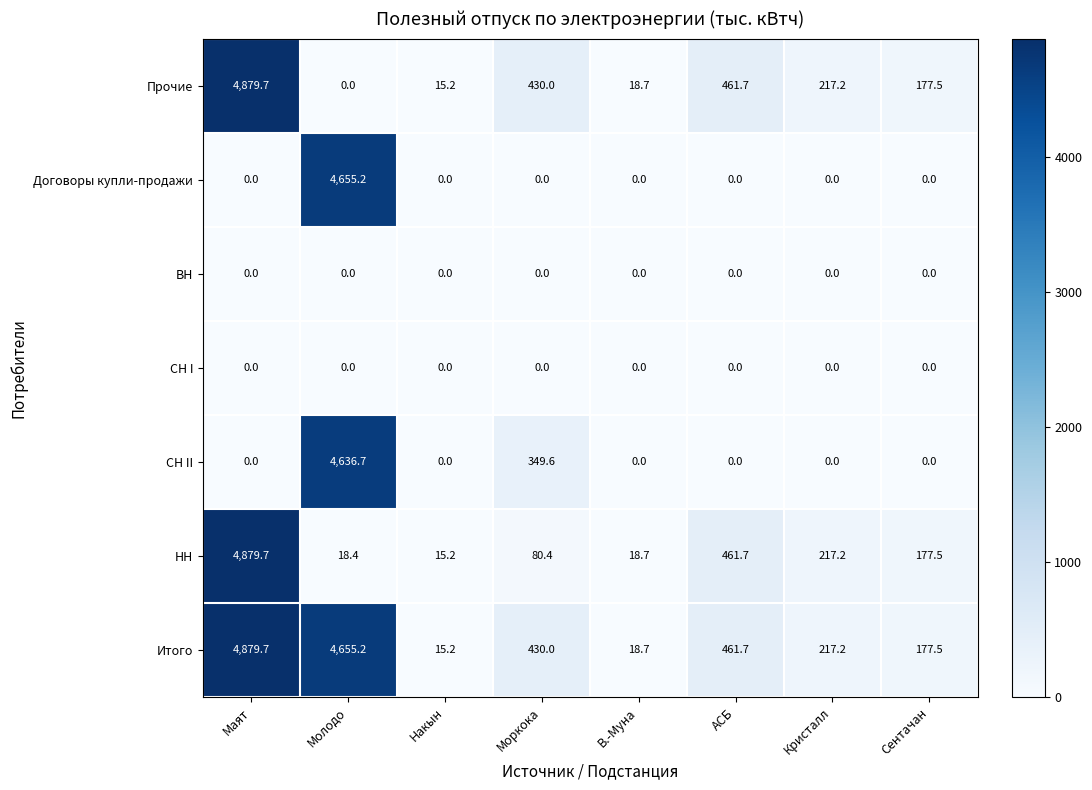

Is it true that СН I equals 0.0 at Маят?

True